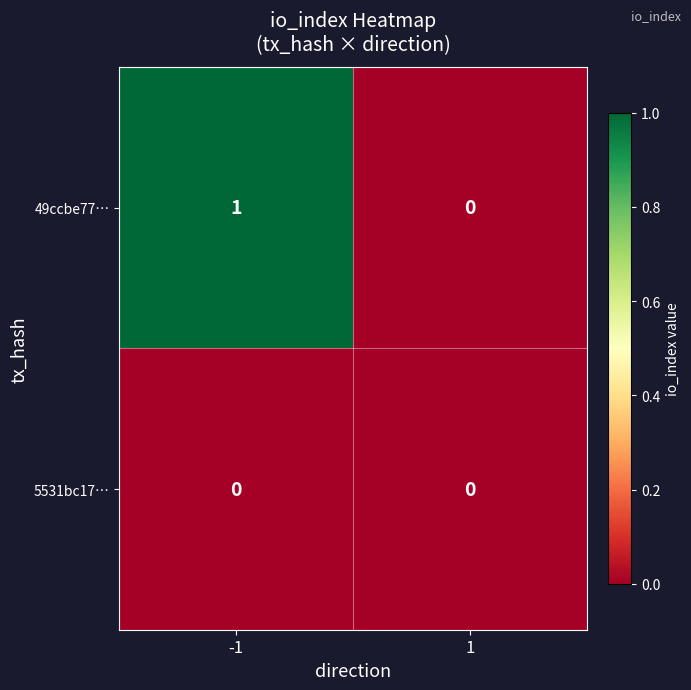

Count the number of categories in the chart.

2